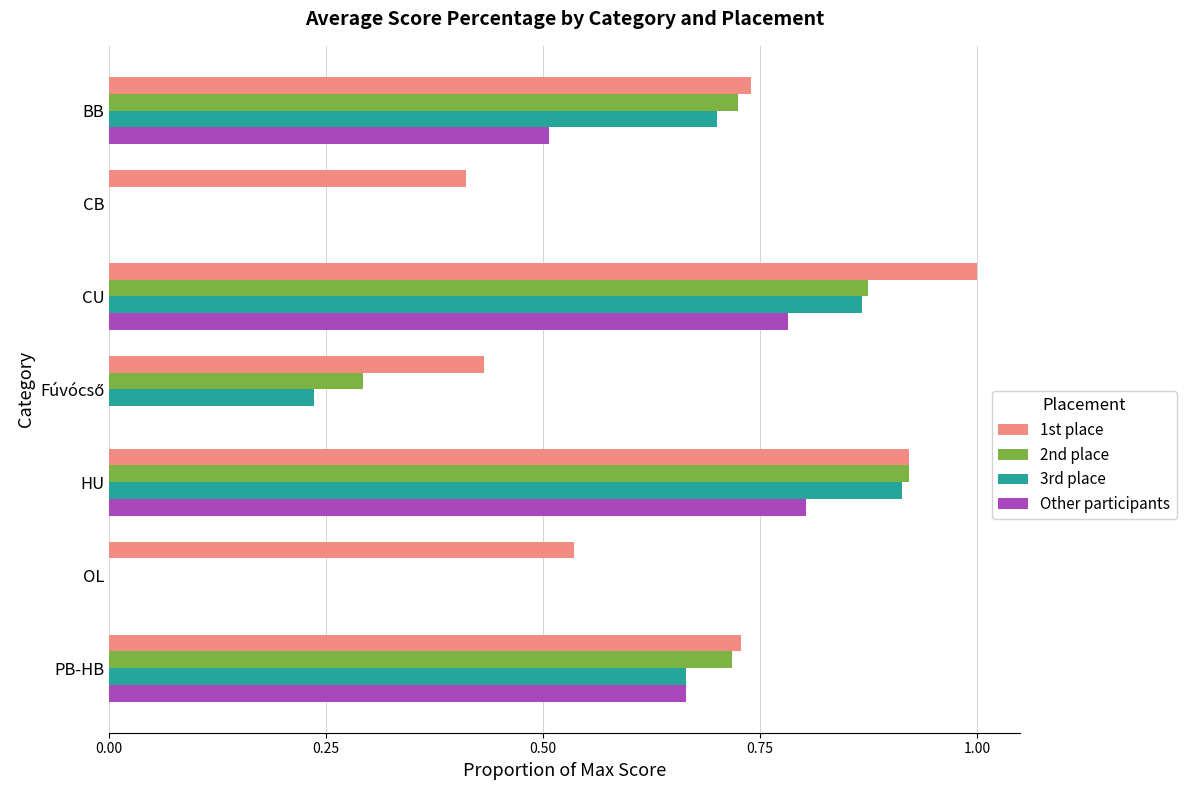

What is the total value across all series at CU?

3.5